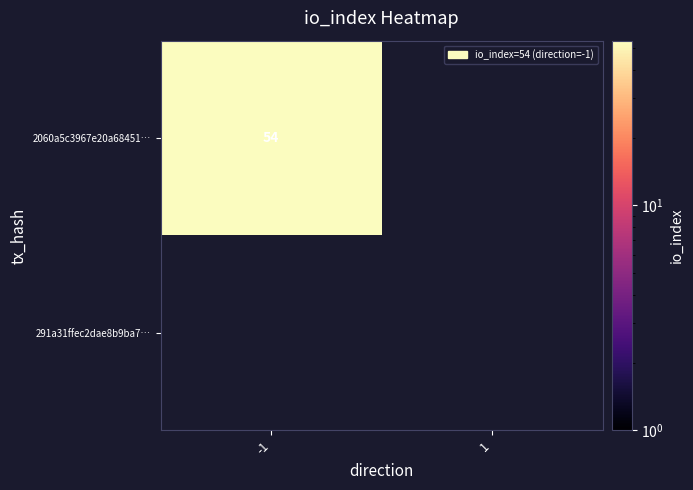

True or false: 2060a5c3967e20a68451f9d3c7bde6801dfde3a has a value of 32 at 1.

False